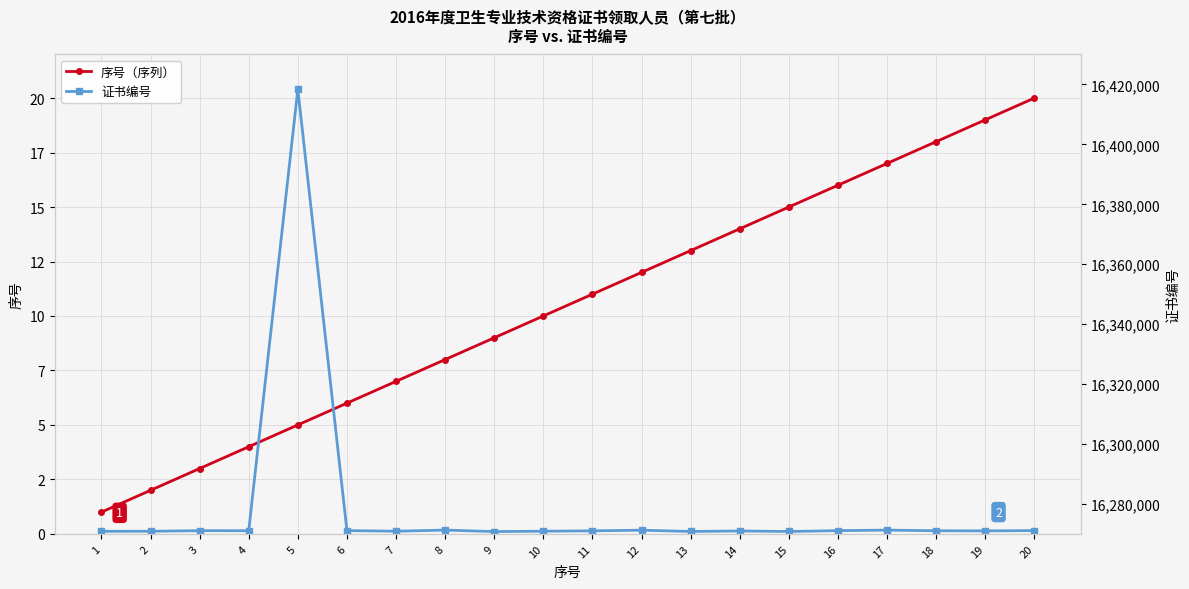

Reading left to right, what are all the values shown in this chart?

序号（序列）: 1=1	2=2	3=3	4=4	5=5	6=6	7=7	8=8	9=9	10=10	11=11	12=12	13=13	14=14	15=15	16=16	17=17	18=18	19=19	20=20
证书编号: 1=16270869	2=16270881	3=16271076	4=16271060	5=16418416	6=16271103	7=16270898	8=16271274	9=16270776	10=16270905	11=16271021	12=16271242	13=16270810	14=16270974	15=16270805	16=16271086	17=16271265	18=16271051	19=16271003	20=16271107